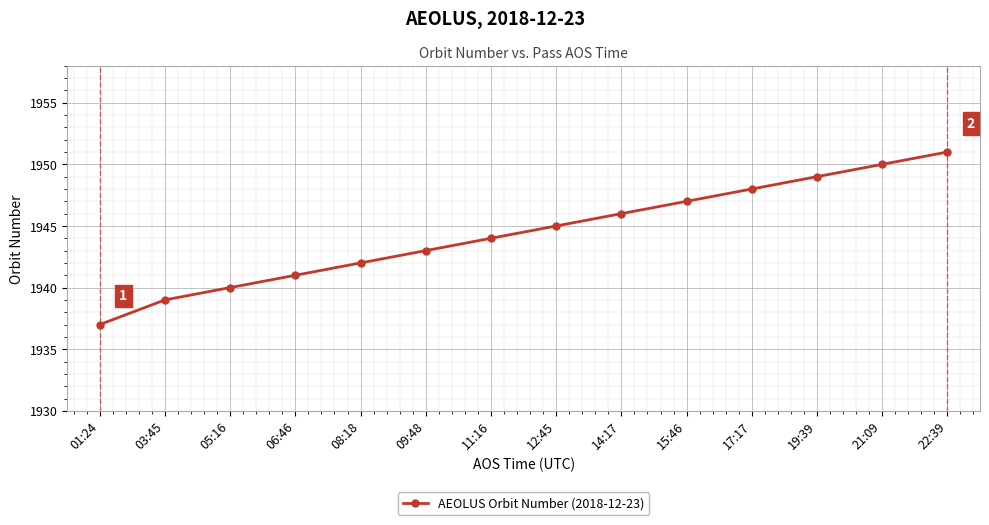

What is the change in value from 06:46 to 08:18?

+1